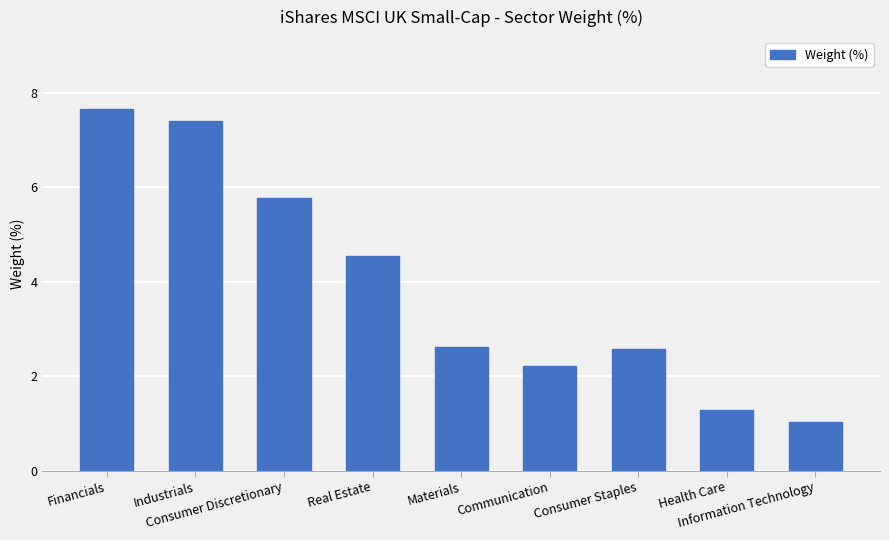

How many values exceed 2?

7